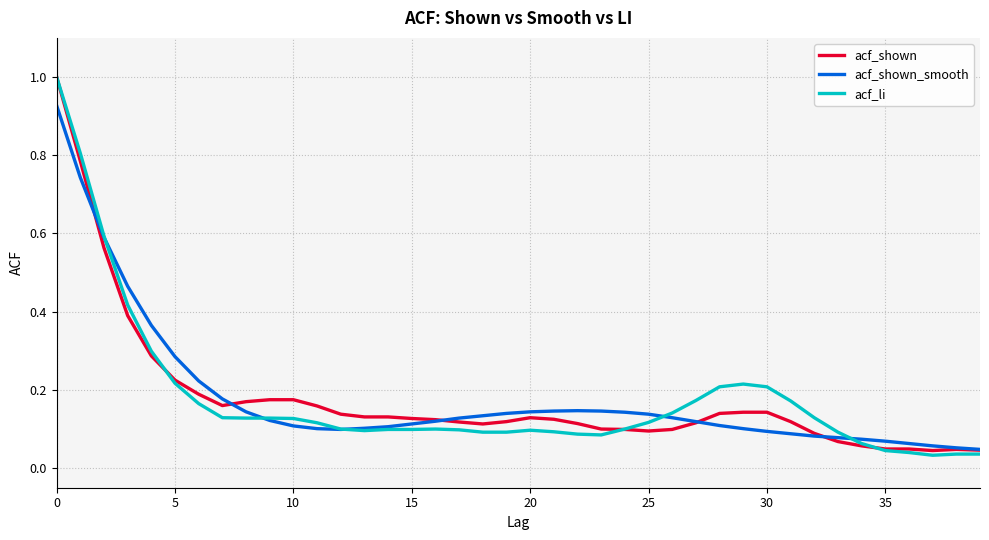

At how many categories does at least one series exceed 0?

40